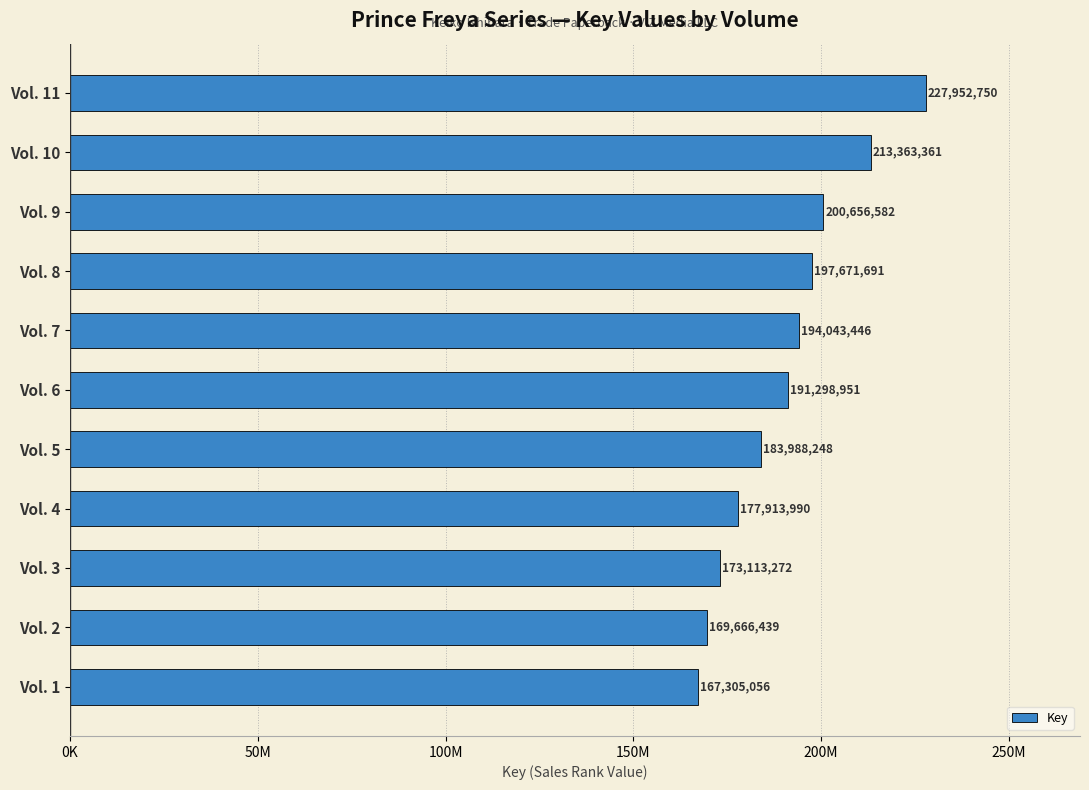

What is the minimum value shown in the chart?

167305056